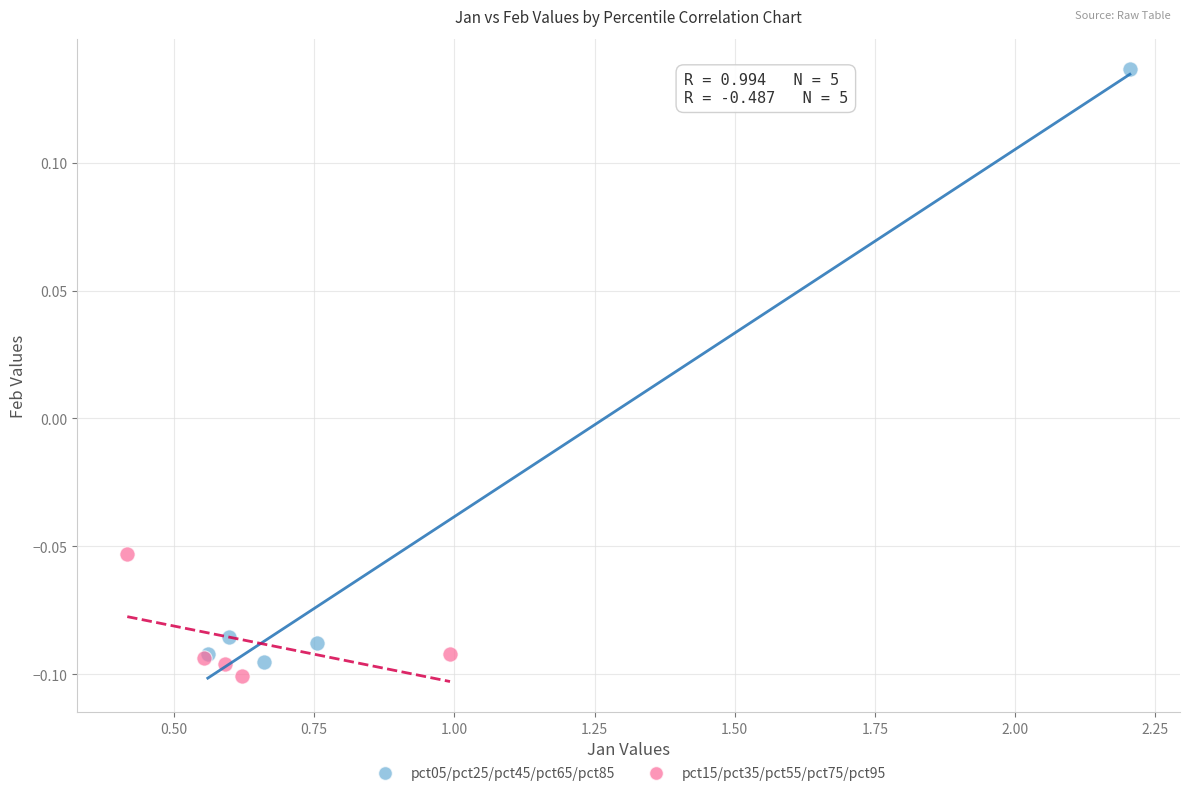

Which series contains the highest Y value?

pct05/pct25/pct45/pct65/pct85